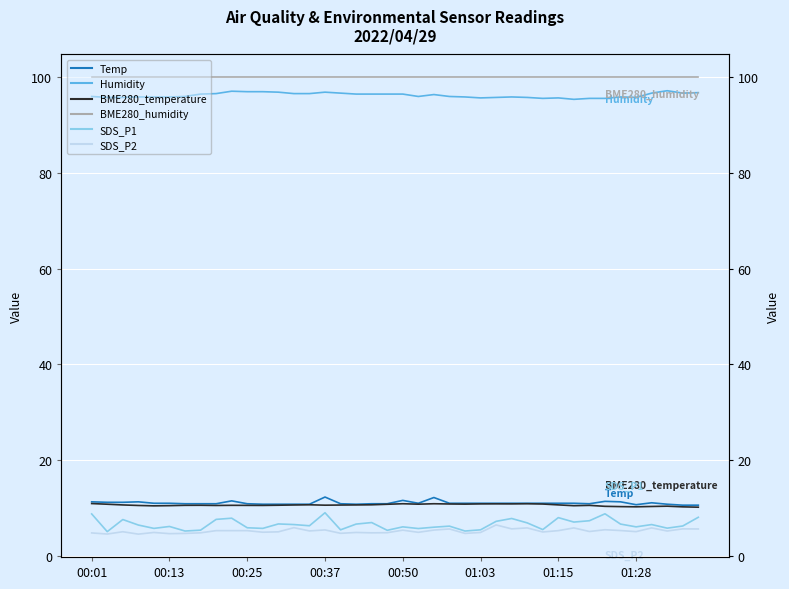

How many distinct data groups are displayed?

6